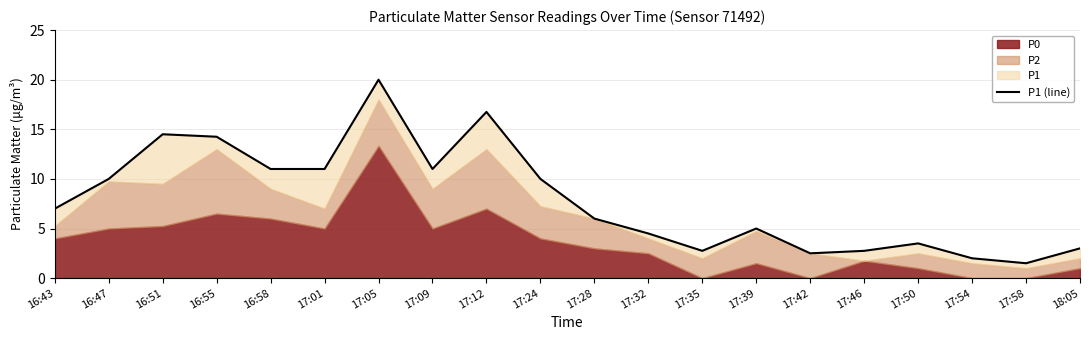

List the labels in order of value, largest first.

17:05, 17:12, 16:51, 16:55, 16:58, 17:01, 17:09, 16:47, 17:24, 16:43, 17:28, 17:39, 17:32, 17:50, 18:05, 17:35, 17:46, 17:42, 17:54, 17:58